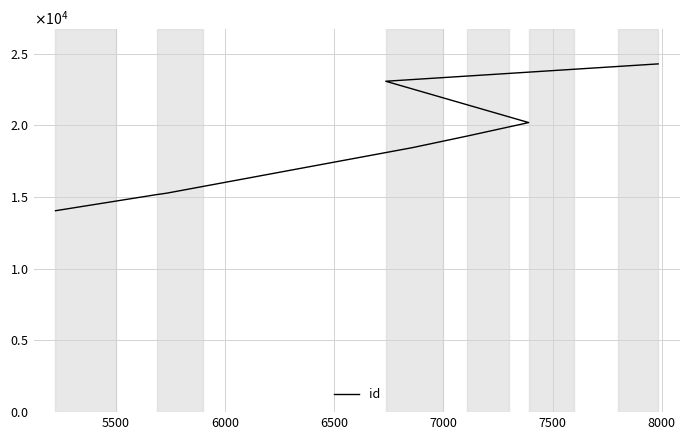

What is the average value?

18723